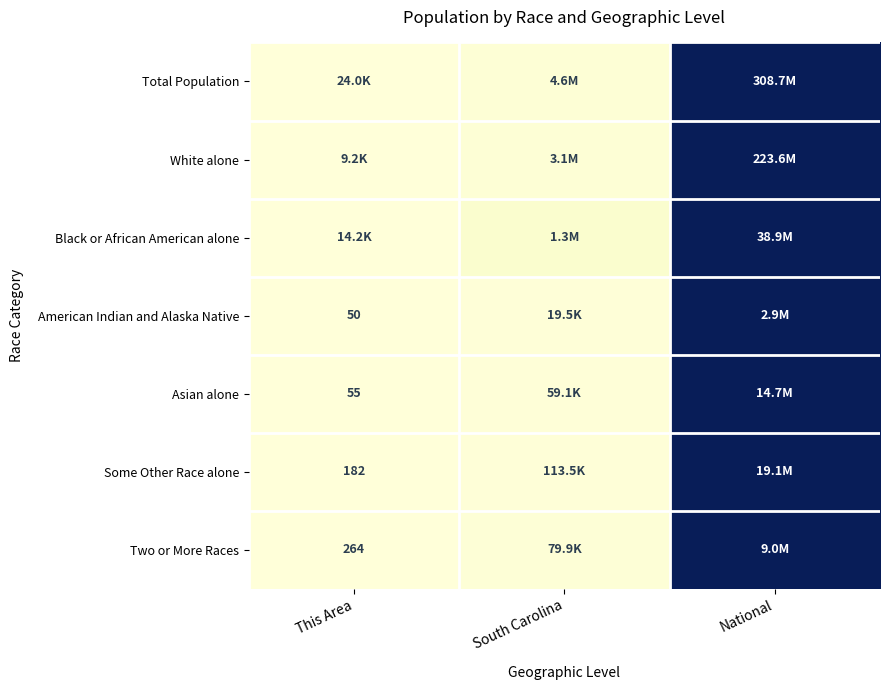

Is the value of Some Other Race alone at This Area greater than the value of American Indian and Alaska Native at This Area?

Yes